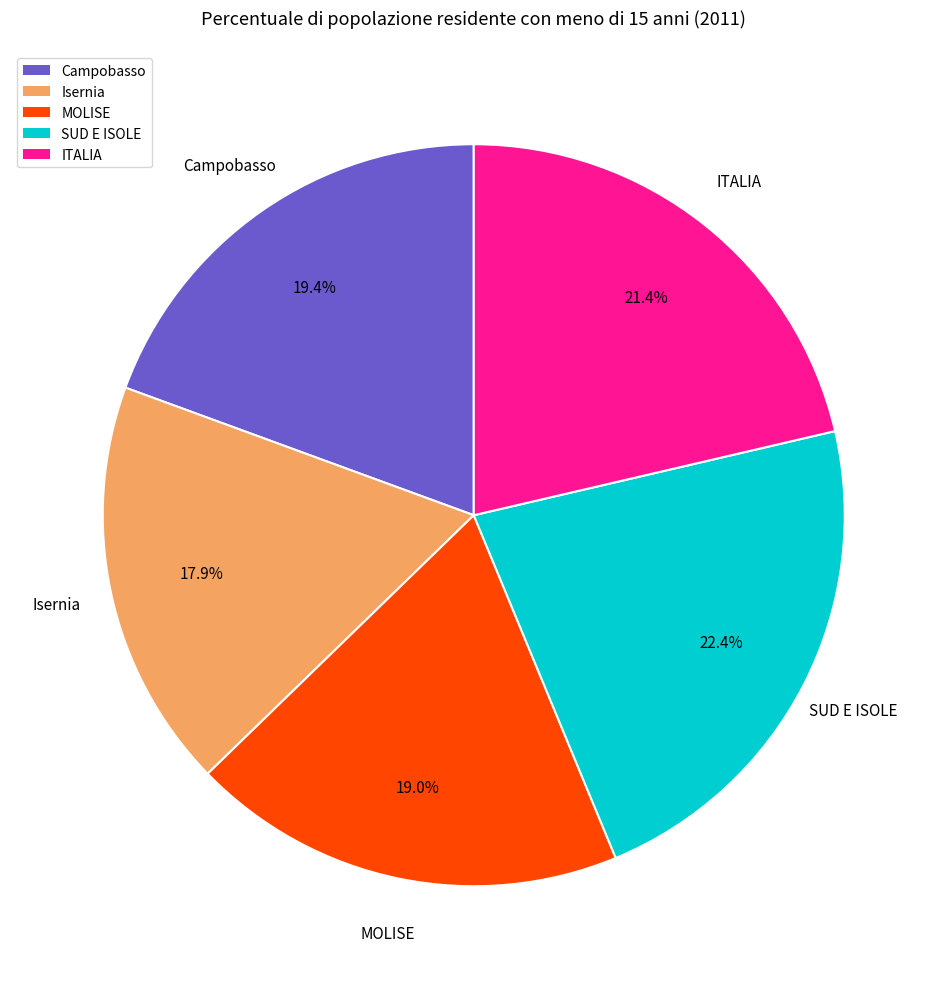

What percentage do ITALIA and Campobasso together represent?

40.8%